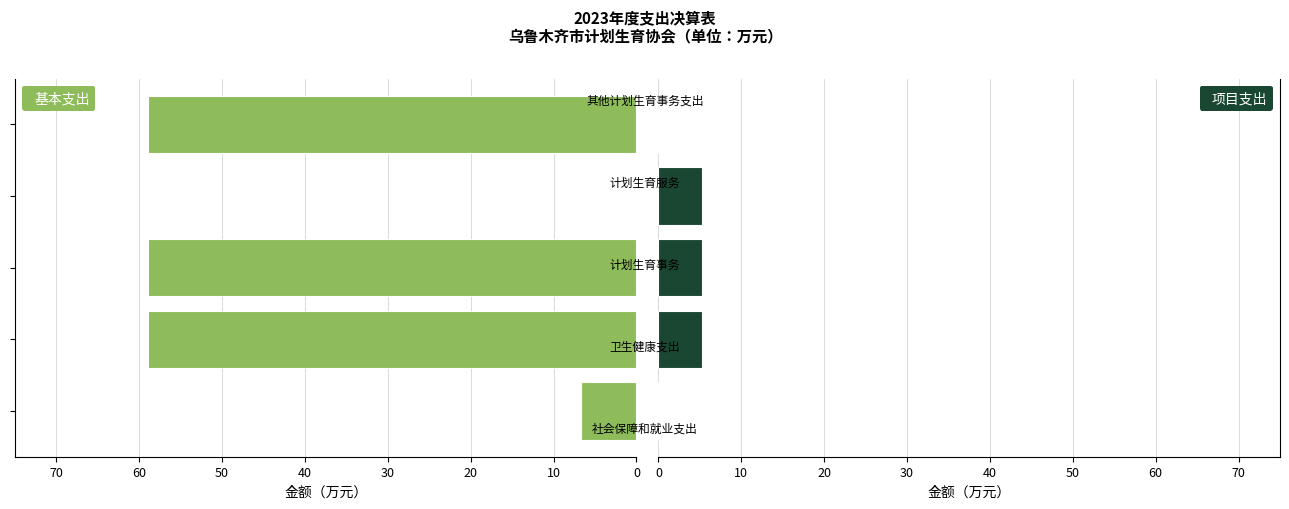

What are all the series names shown in the legend?

基本支出, 项目支出